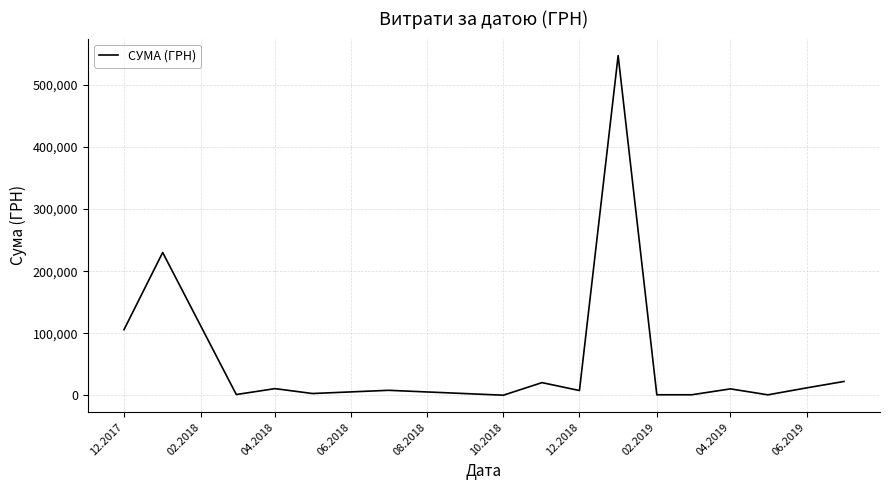

What is the maximum value shown in the chart?

546929.7